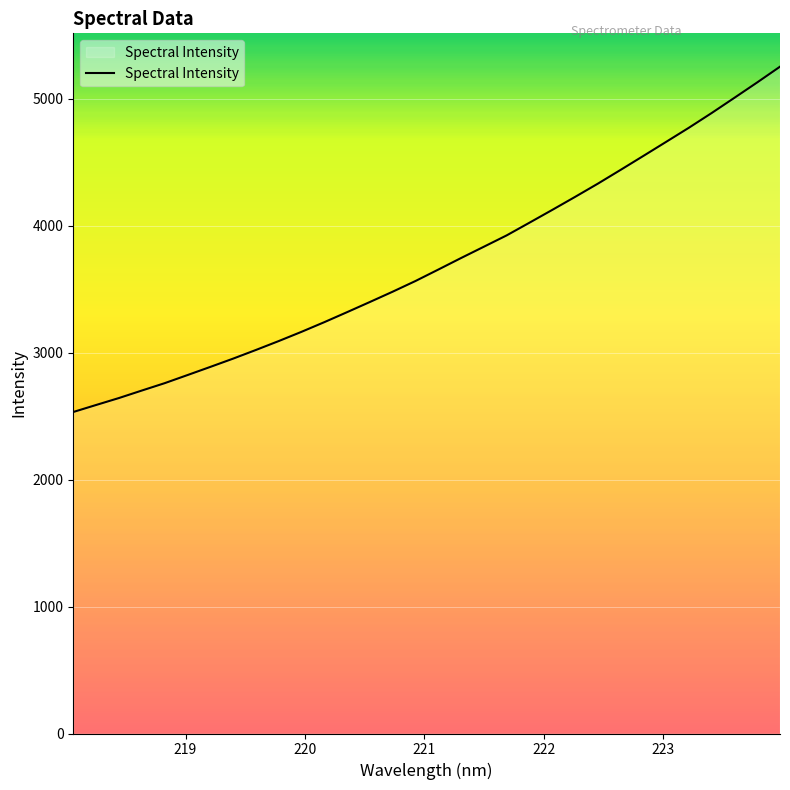

What is the difference between the maximum and minimum values?

2720.8